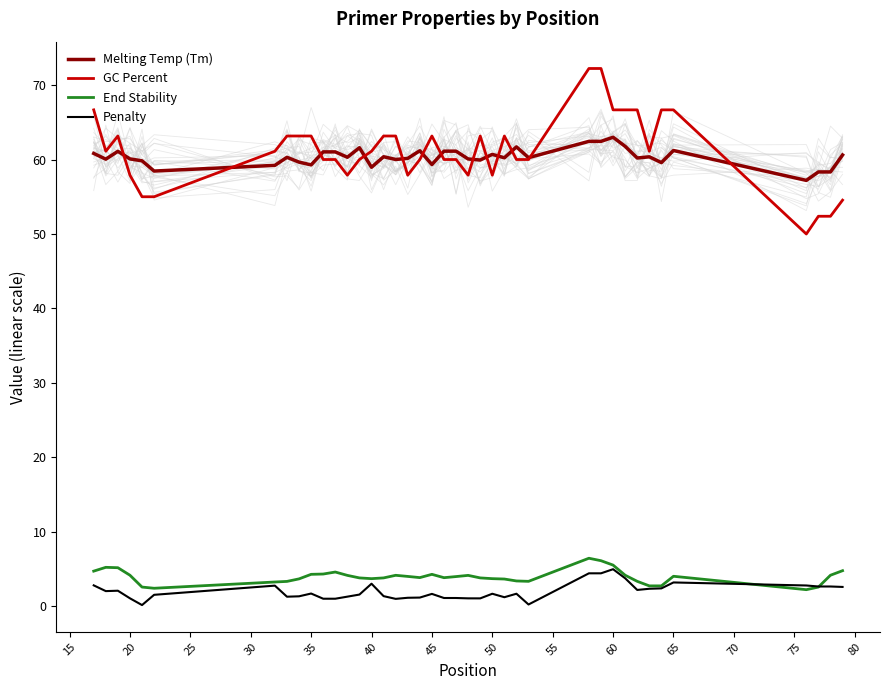

What is the lowest value of the End Stability series?

2.2